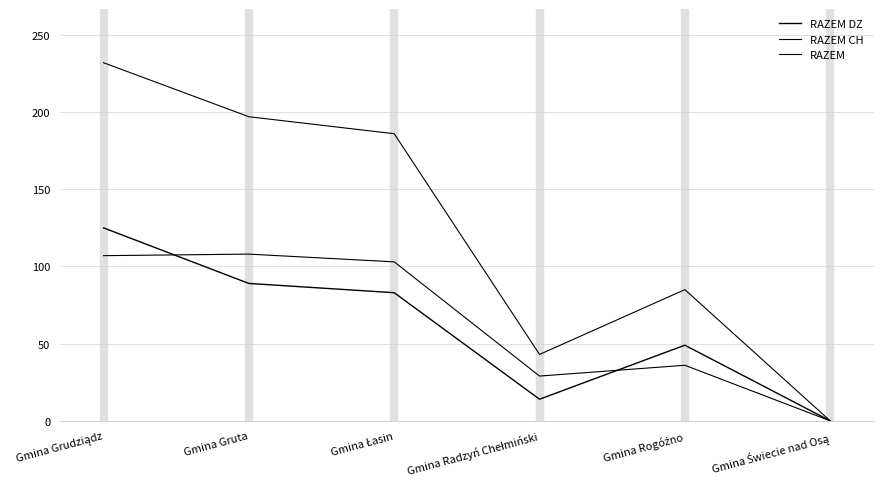

Reading left to right, transcribe all the data shown in this chart.

RAZEM DZ: 125	89	83	14	49	0
RAZEM CH: 107	108	103	29	36	0
RAZEM: 232	197	186	43	85	0